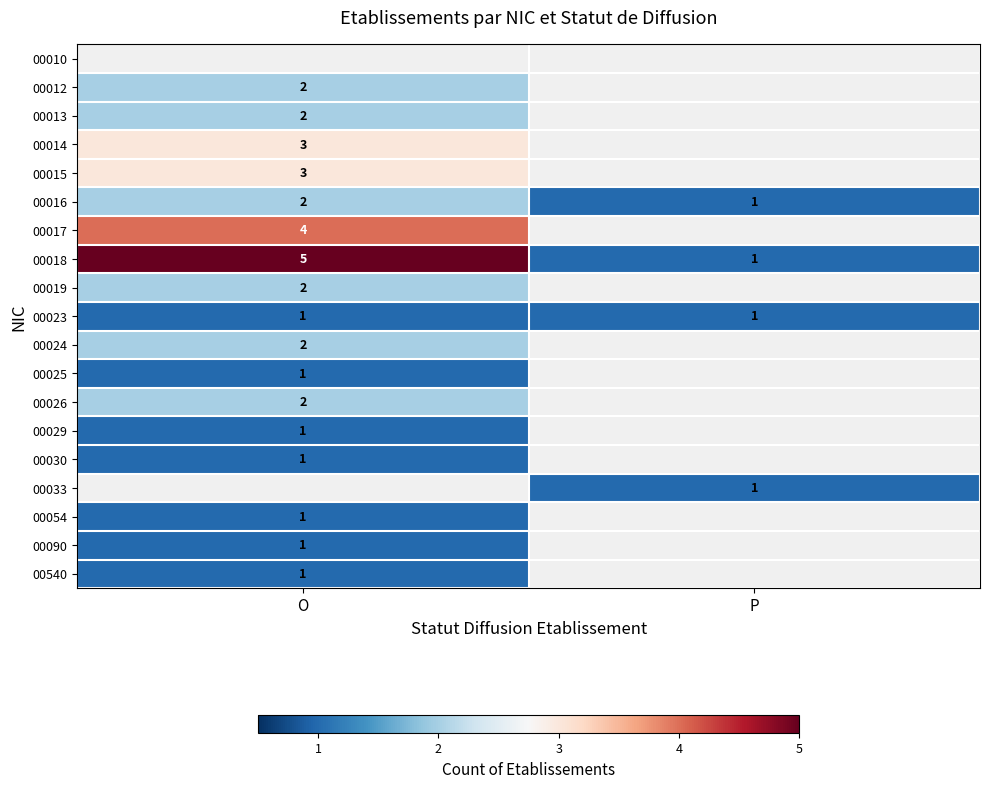

The value of 00025 at O is 2. True or false?

False